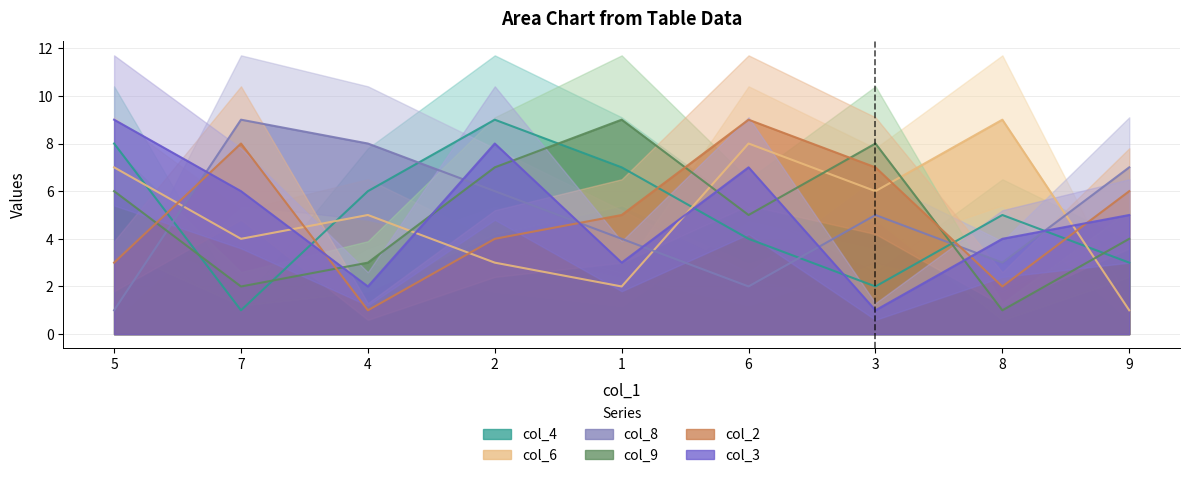

Where is the first local minimum for col_3?

4